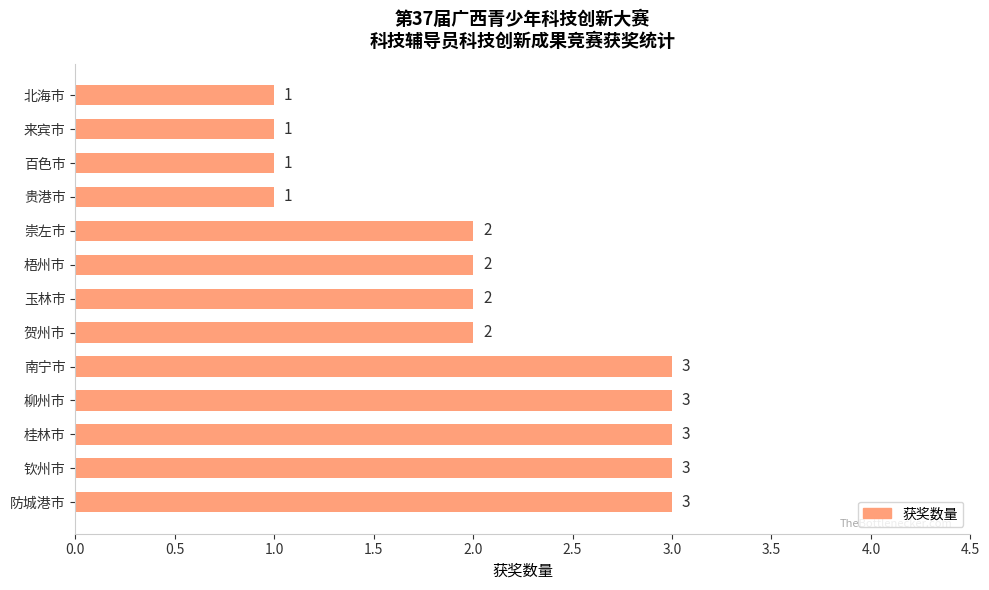

What is the sum of the values at 柳州市 and 桂林市?

6